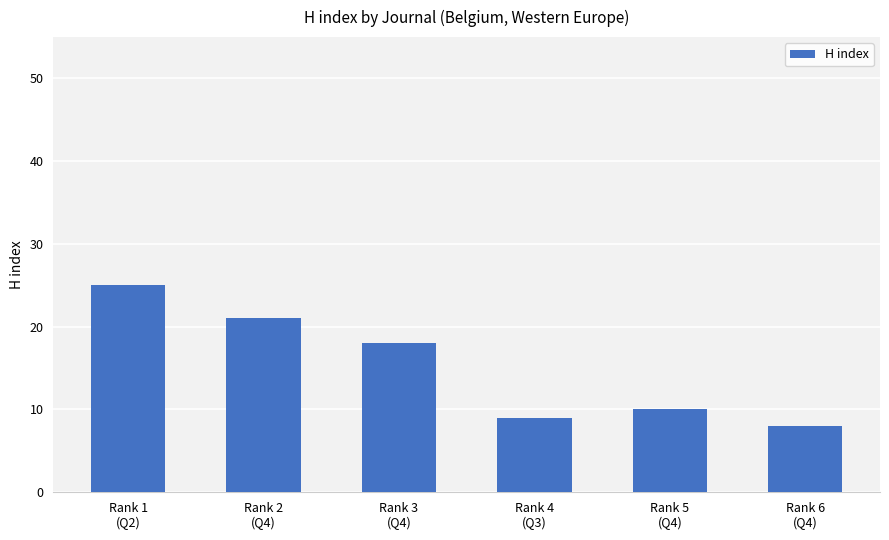

Reading right to left, list all the values displayed in this chart.

8	10	9	18	21	25